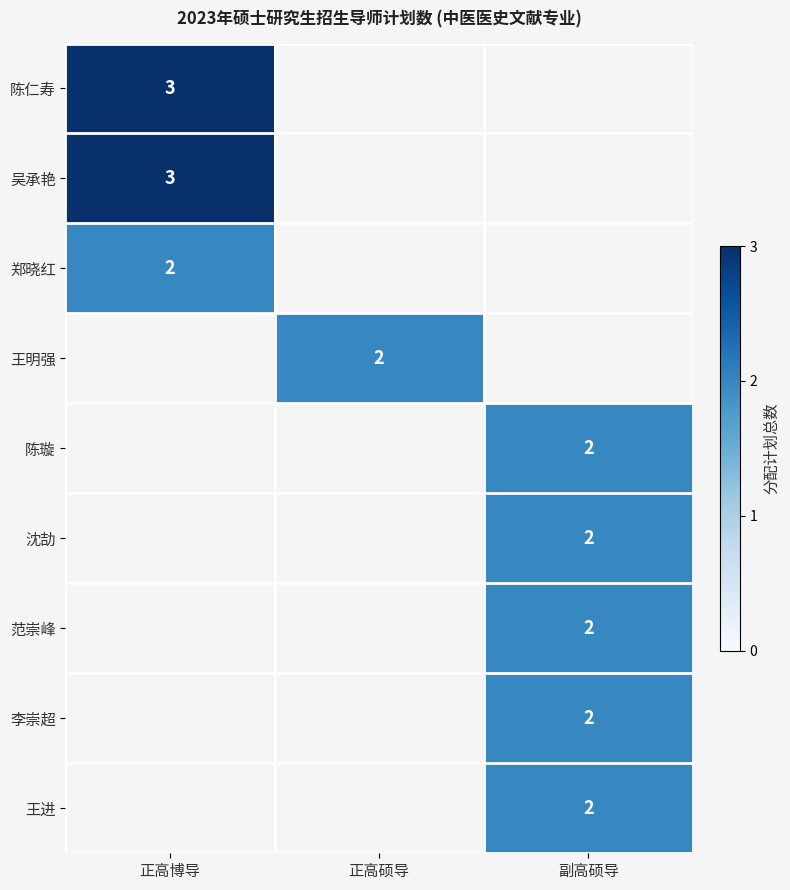

True or false: 郑晓红 has a value of 1 at 正高博导.

False